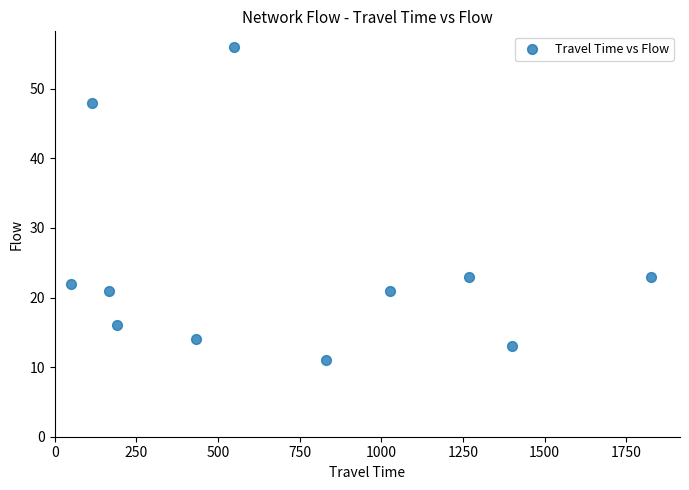

What is the range of Y values (max minus min)?

45